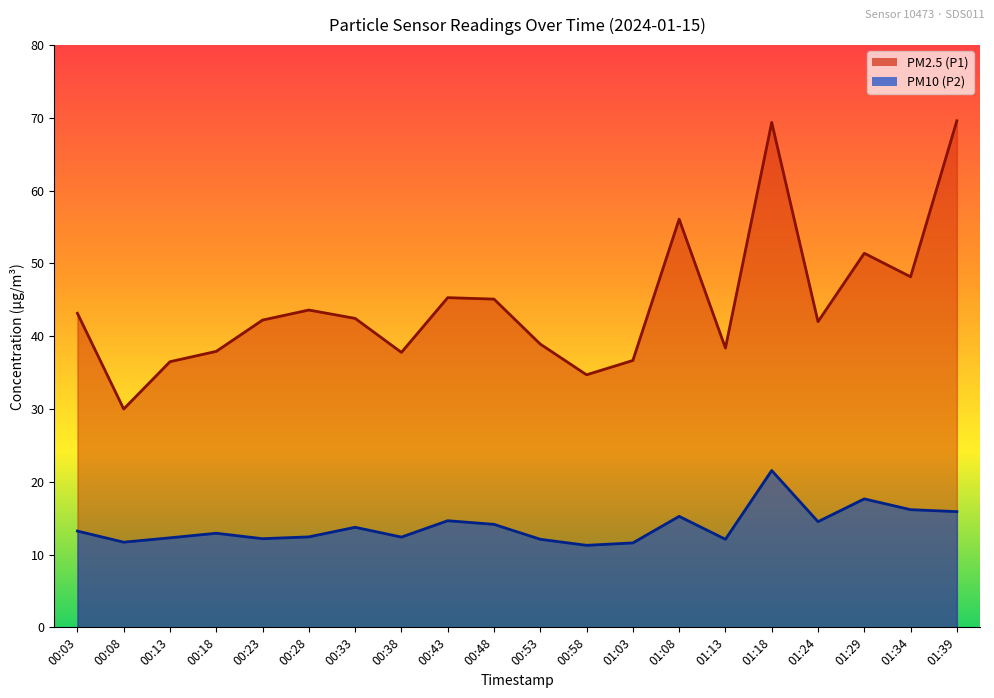

What are all the series names shown in the legend?

PM2.5 (P1), PM10 (P2)